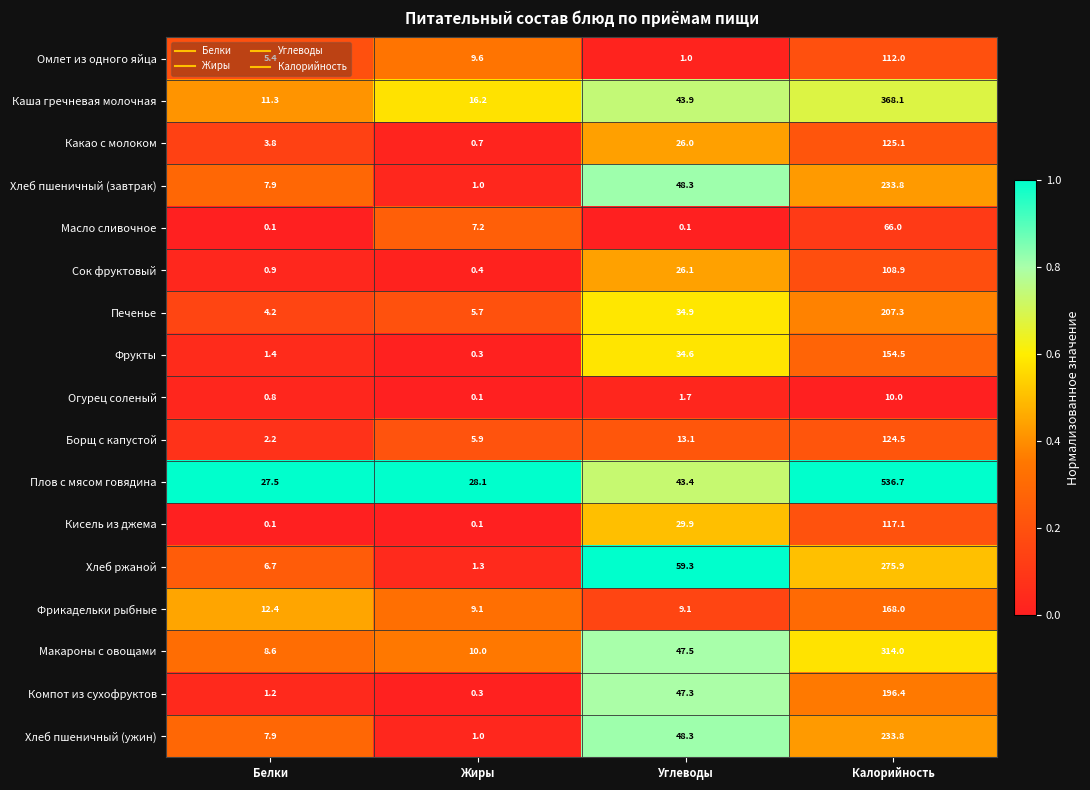

At which category is the sum across all series the highest?

Калорийность